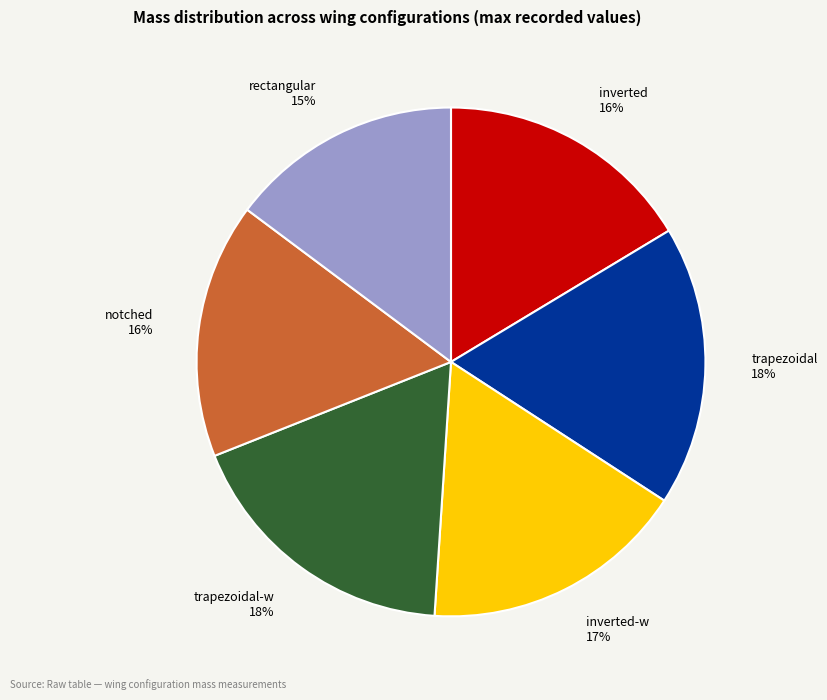

To the nearest percent, what is the average slice percentage?

17%